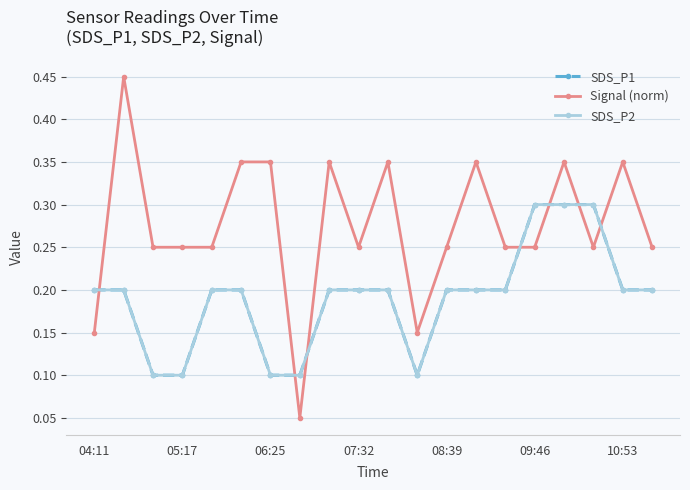

Reading left to right, extract all data points from this chart.

SDS_P1: 0.2	0.2	0.1	0.1	0.2	0.2	0.1	0.1	0.2	0.2	0.2	0.1	0.2	0.2	0.2	0.3	0.3	0.3	0.2	0.2
Signal (norm): 0.2	0.5	0.2	0.2	0.2	0.4	0.4	0.1	0.4	0.2	0.4	0.2	0.2	0.4	0.2	0.2	0.4	0.2	0.4	0.2
SDS_P2: 0.2	0.2	0.1	0.1	0.2	0.2	0.1	0.1	0.2	0.2	0.2	0.1	0.2	0.2	0.2	0.3	0.3	0.3	0.2	0.2